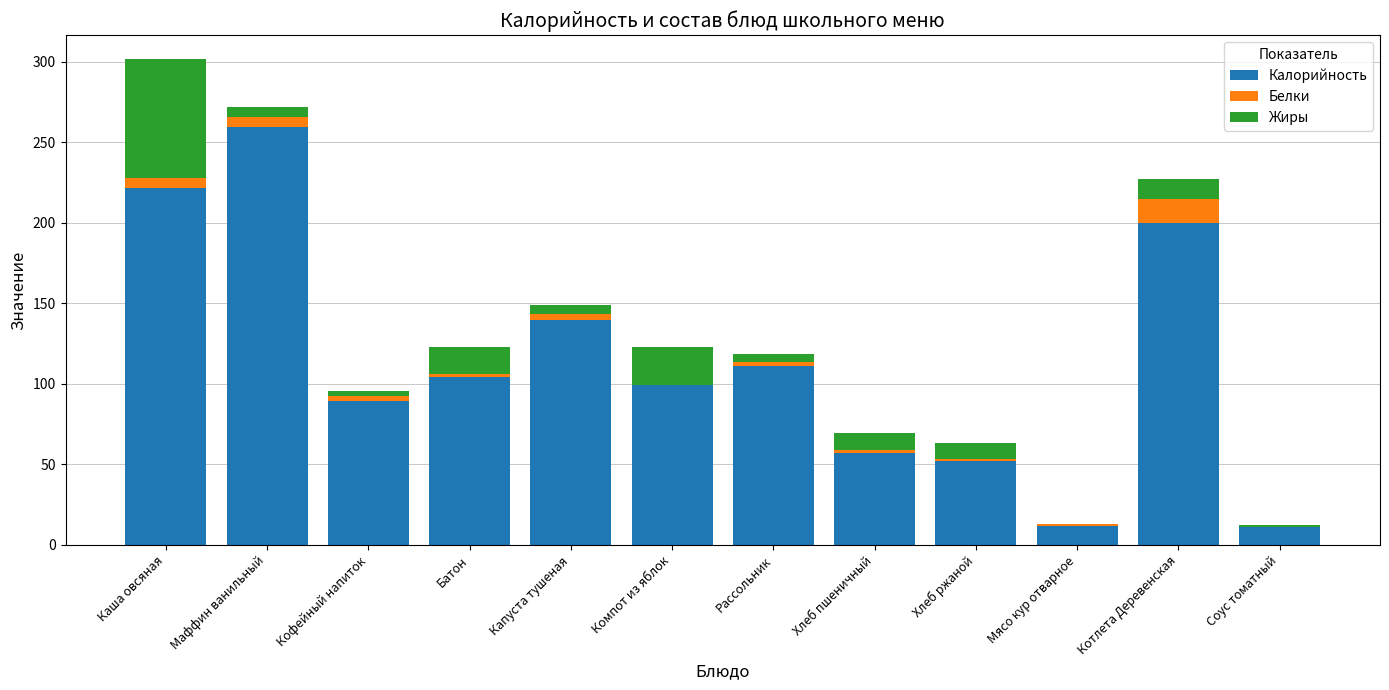

What is the average value of the Калорийность series?

113.0